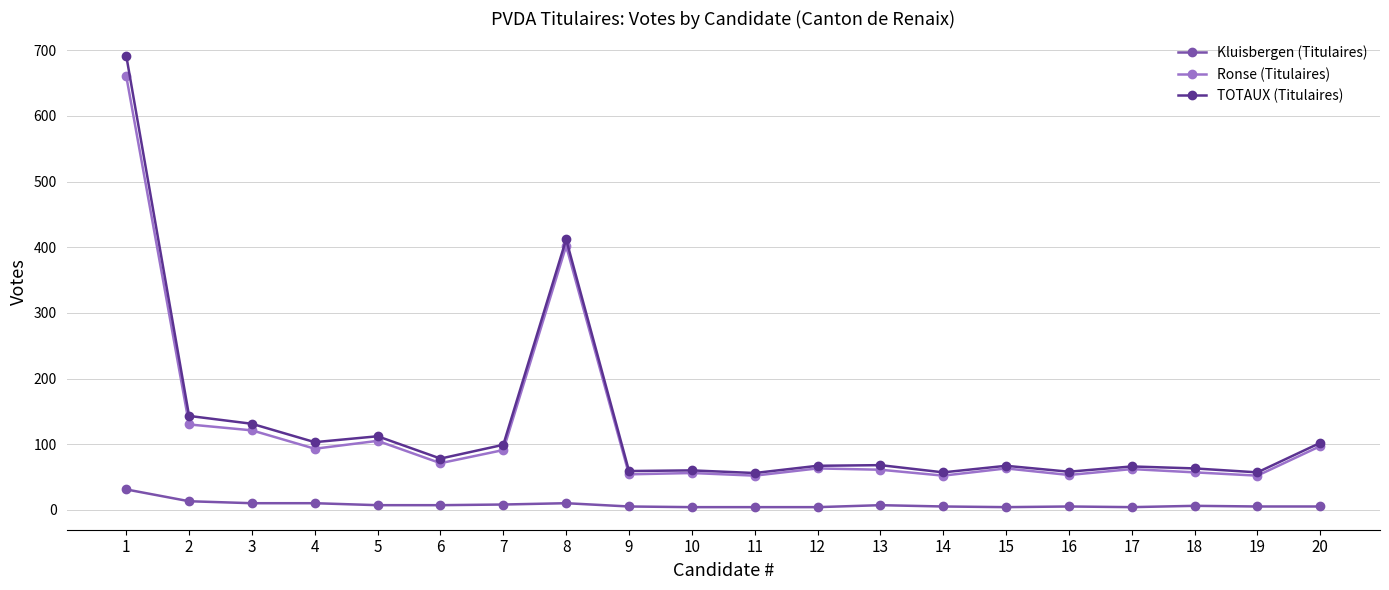

What is the spread (max minus min) of values at 15?

63